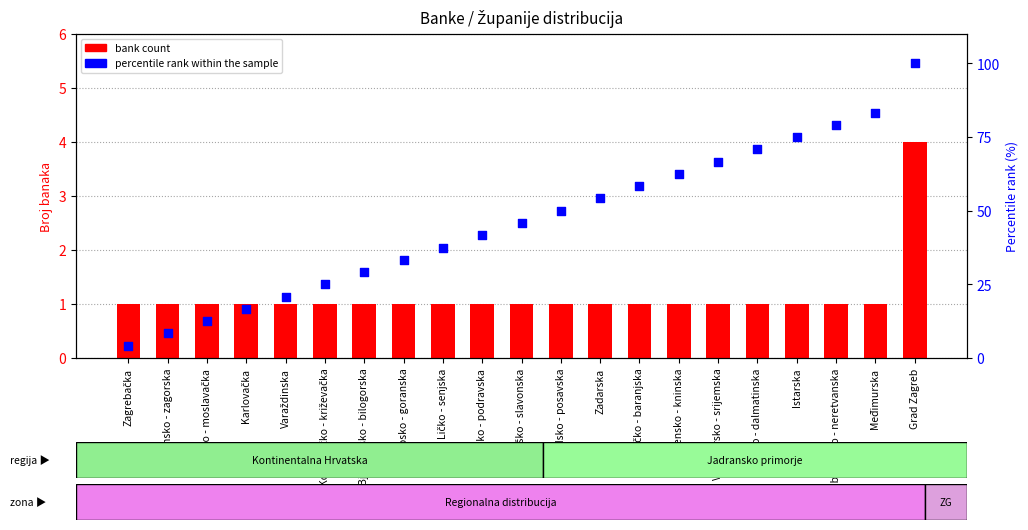

At which category is the sum across all series the highest?

Grad Zagreb